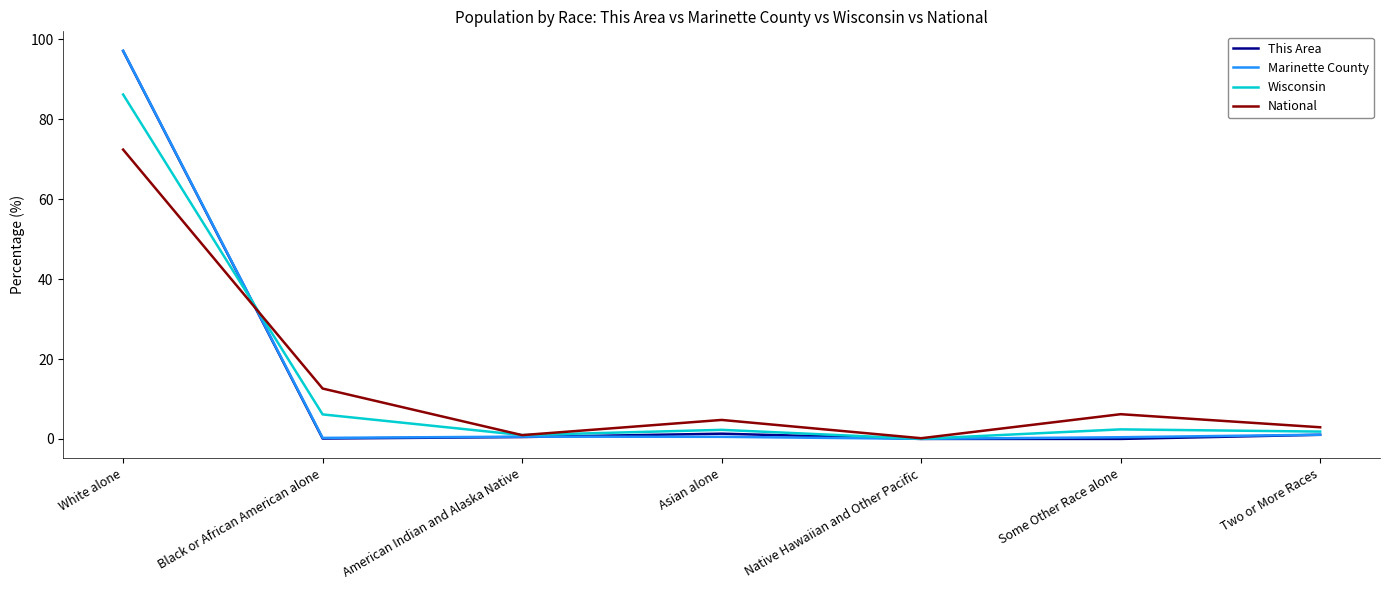

Between White alone and Some Other Race alone, which series saw the biggest shift?

This Area